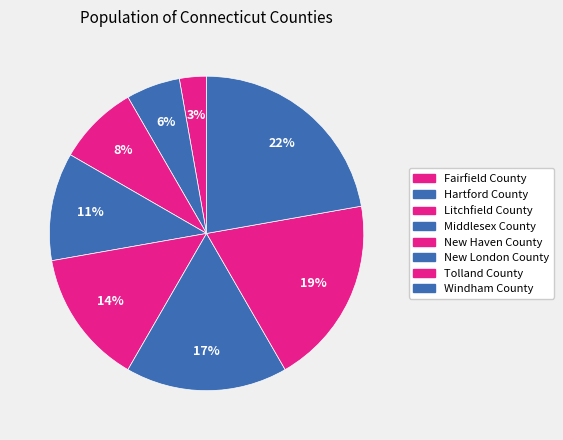

Rank the categories by value from highest to lowest.

Windham County, Tolland County, New London County, New Haven County, Middlesex County, Litchfield County, Hartford County, Fairfield County